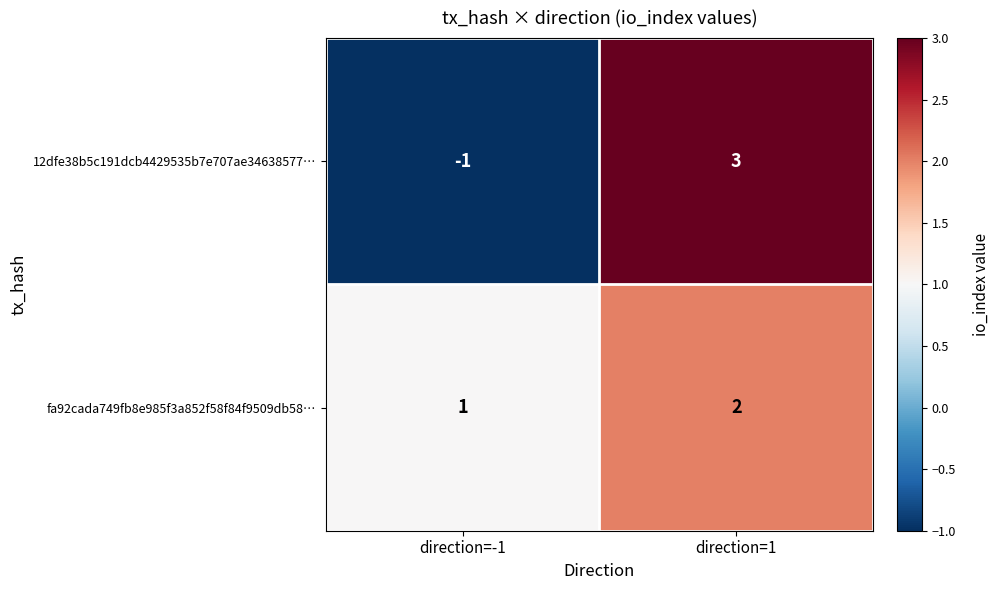

The value of 12dfe38b5c191dcb4429535b7e707ae34638577… at direction=-1 is -1. True or false?

True